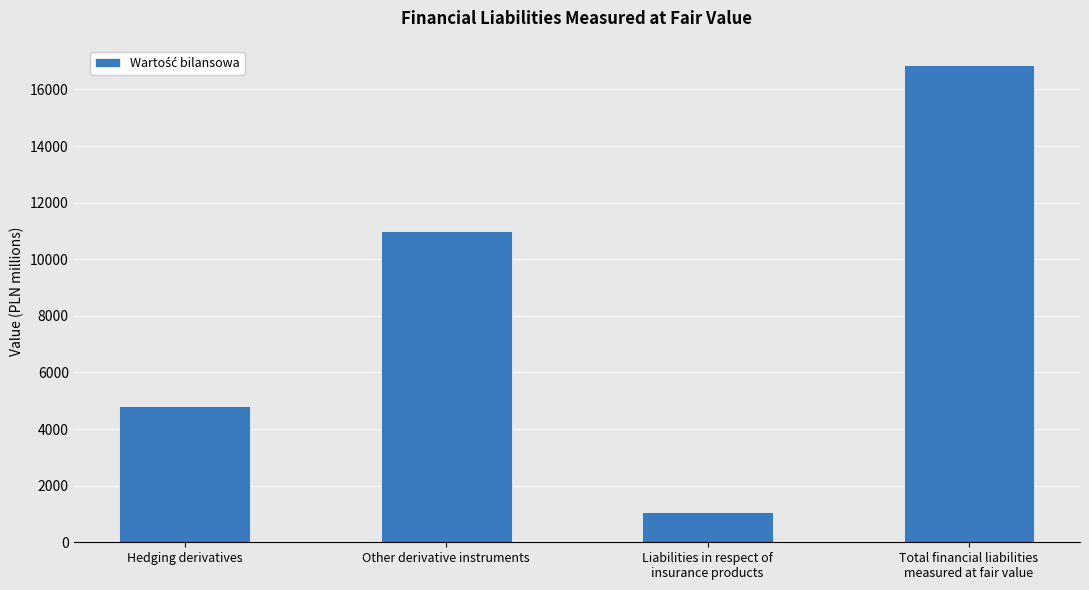

Reading left to right, transcribe all the data shown in this chart.

Hedging derivatives=4806	Other derivative instruments=11008	Liabilities in respect of
insurance products=1067	Total financial liabilities
measured at fair value=16881